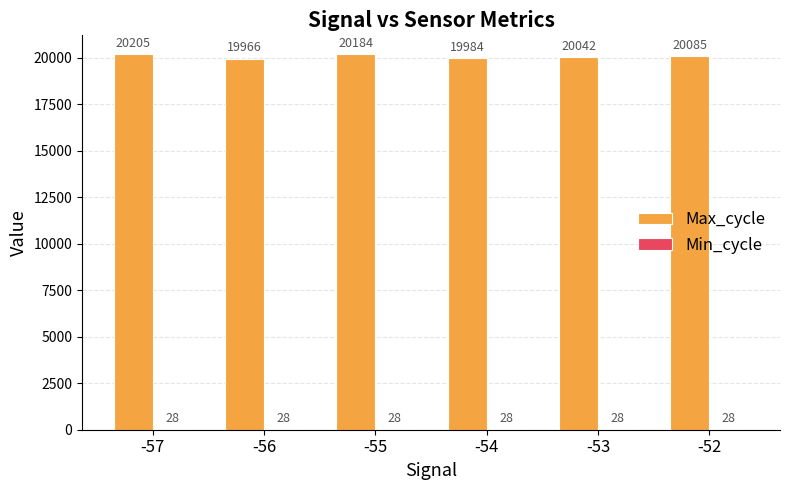

Which series has the largest total across all categories?

Max_cycle